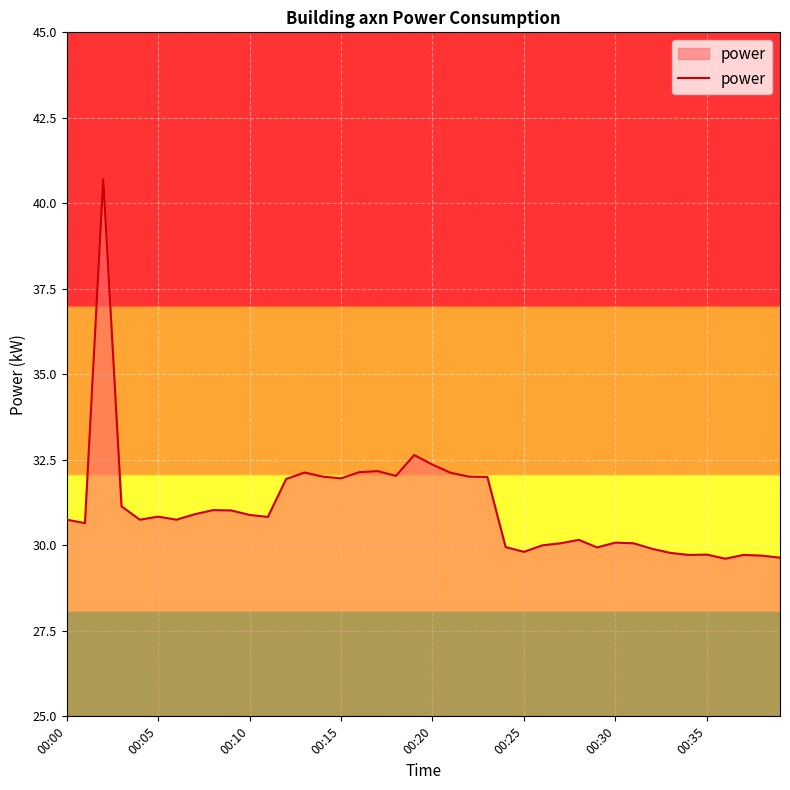

What is the difference between the maximum and minimum values?

11.1